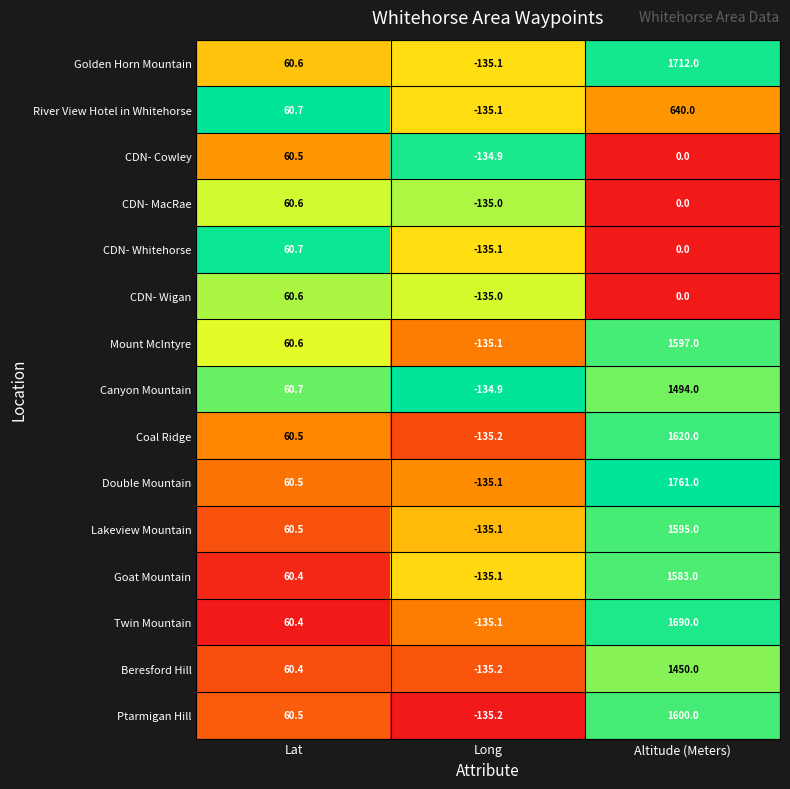

What is the difference between the maximum and minimum values in the Beresford Hill series?

1585.2